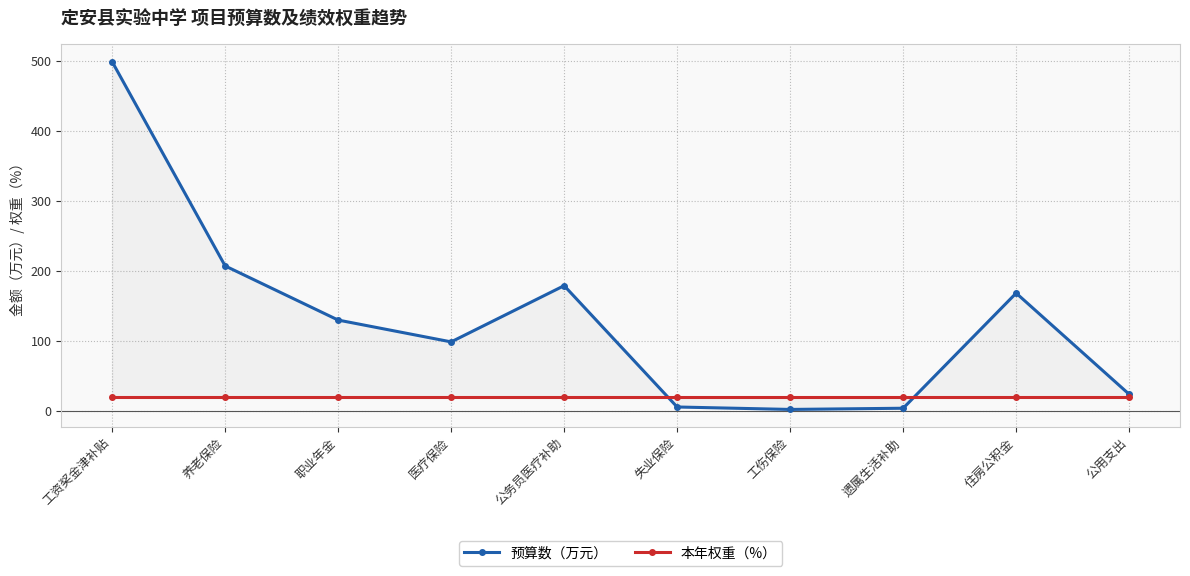

What is the difference between the 预算数（万元） values at 医疗保险 and 工伤保险?

96.4